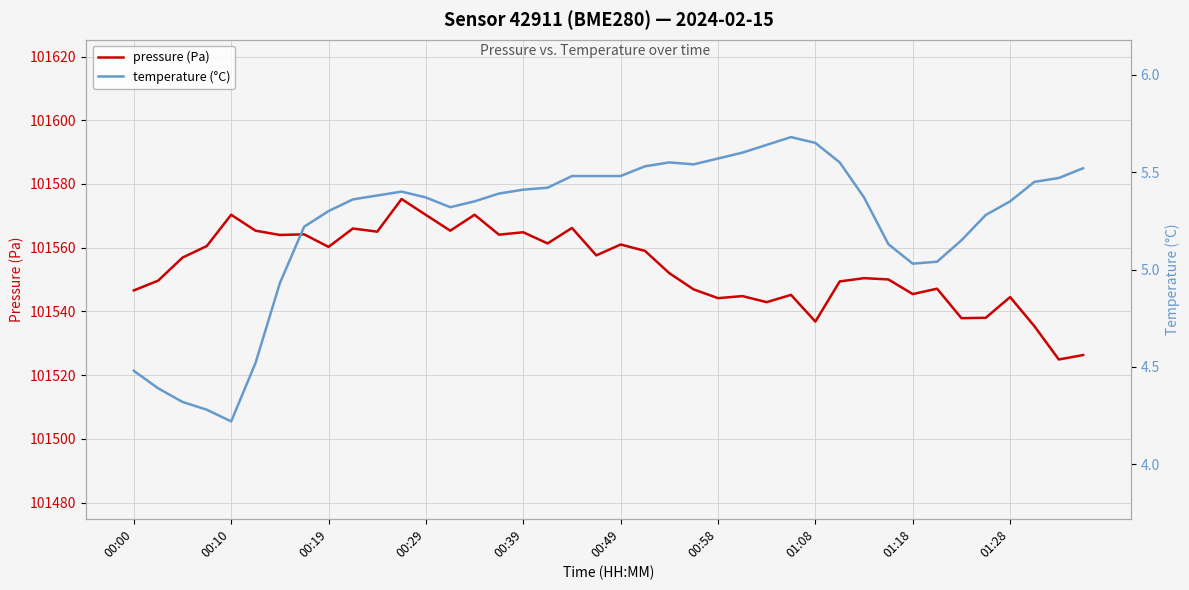

What is the greatest value displayed?

101575.3